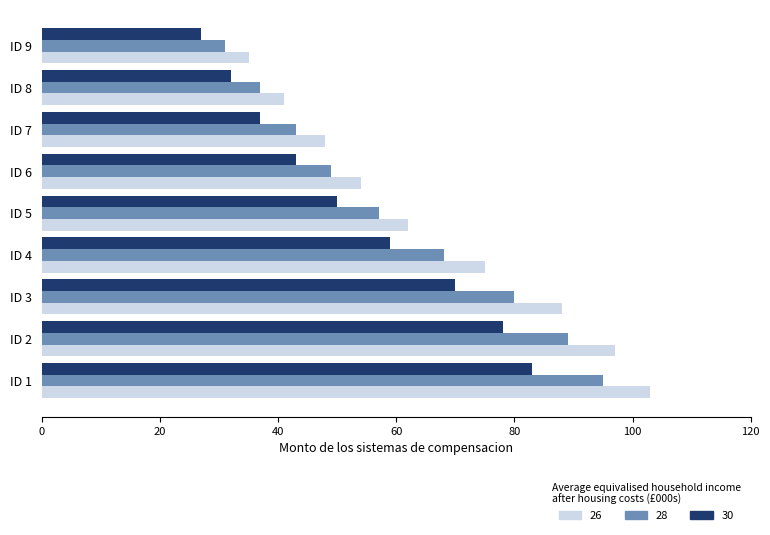

The value of 30 at ID 2 is 78. True or false?

True